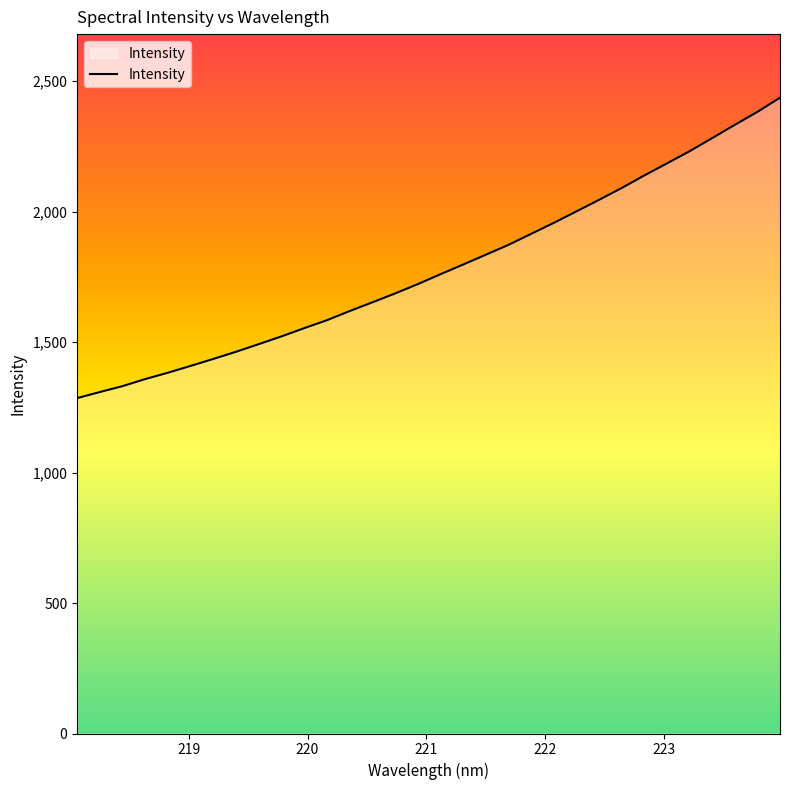

What is the difference between the maximum and minimum values?

1151.2